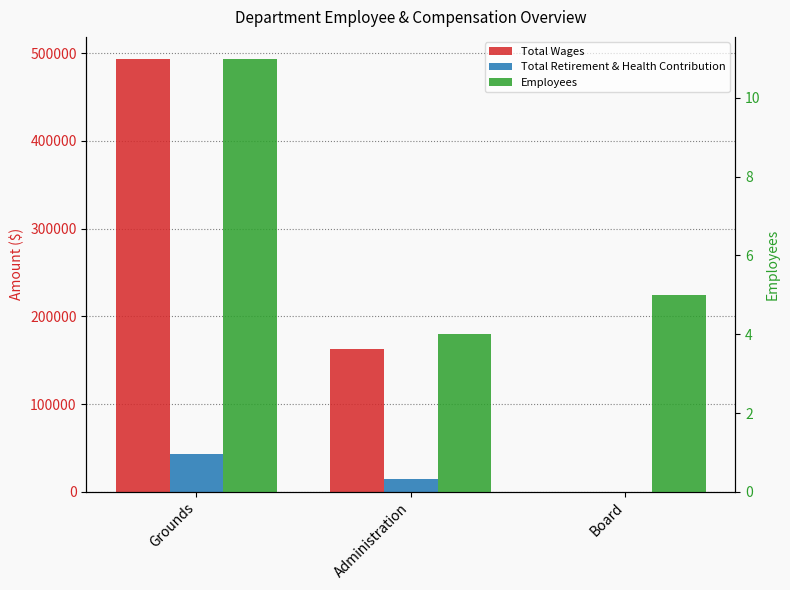

Which category has the highest value in the Employees series?

Grounds